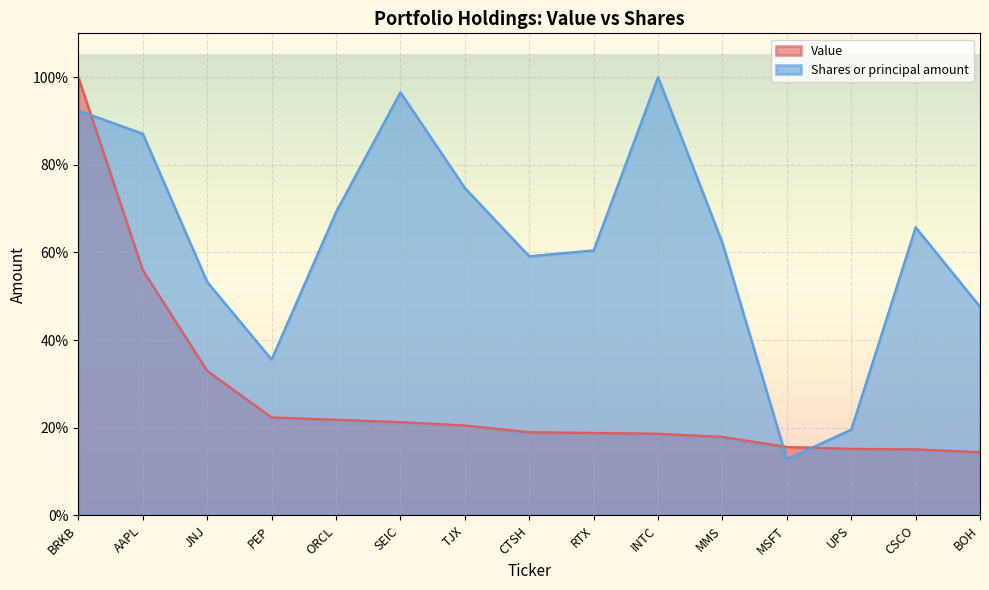

At how many categories does at least one series exceed 0?

15